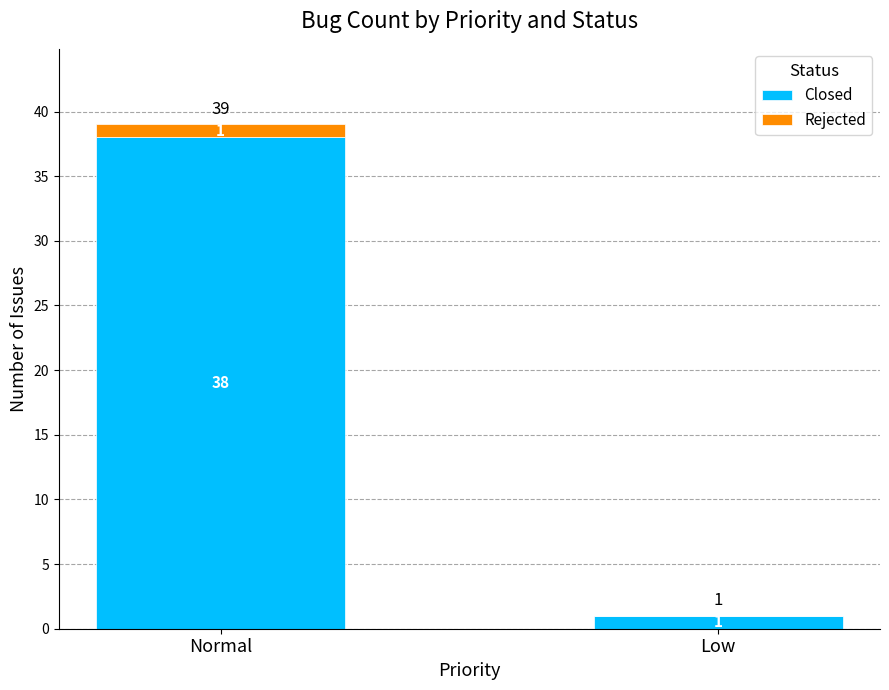

What is the total value across all series at Normal?

39